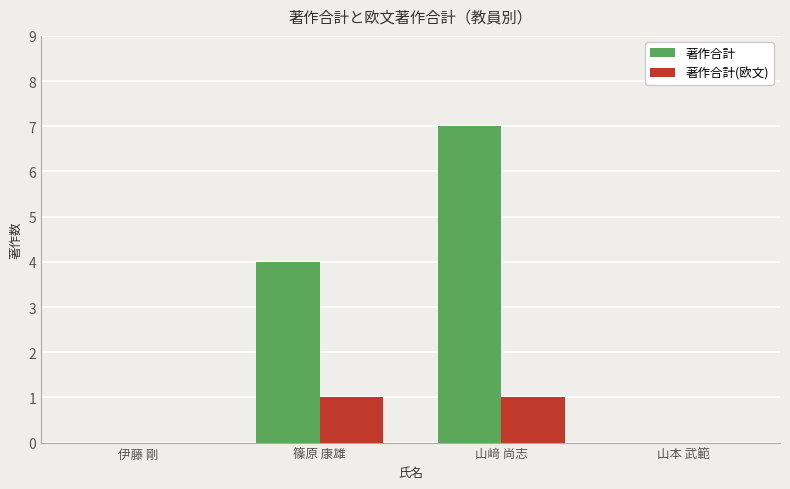

Read the 著作合計 value at 篠原 康雄.

4